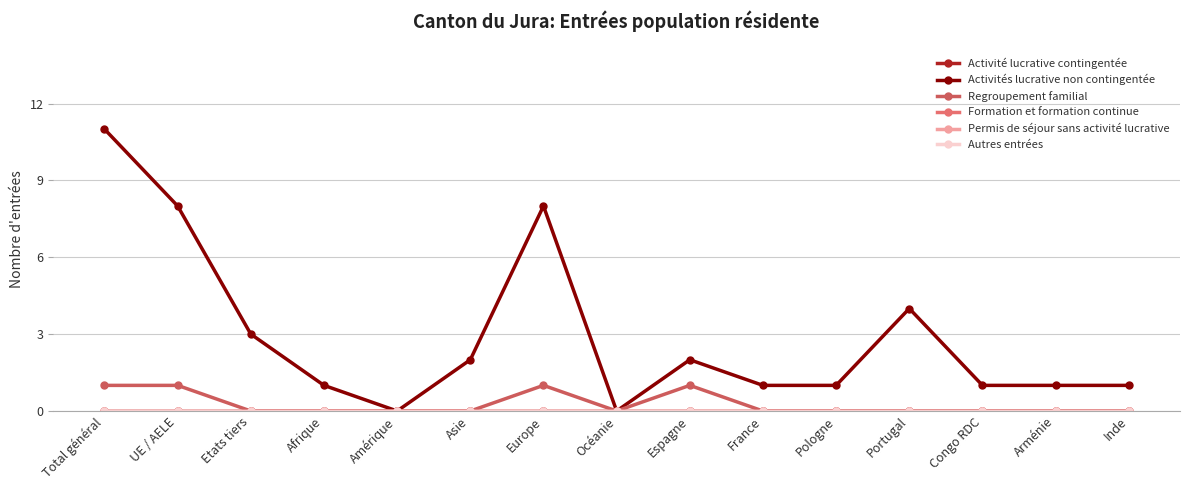

Does the chart have visible grid lines?

Yes